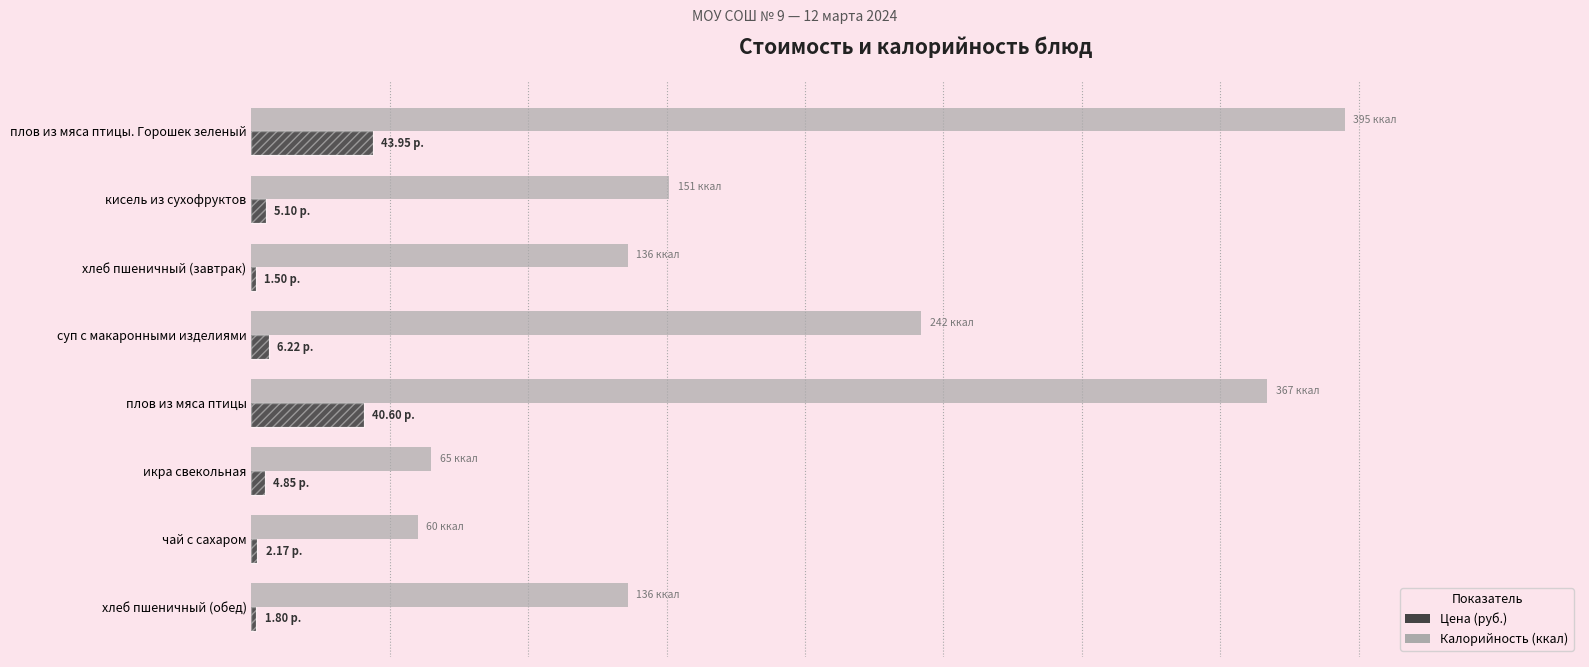

What is the difference between the second highest and minimum values in the Калорийность (ккал) series?

307.0